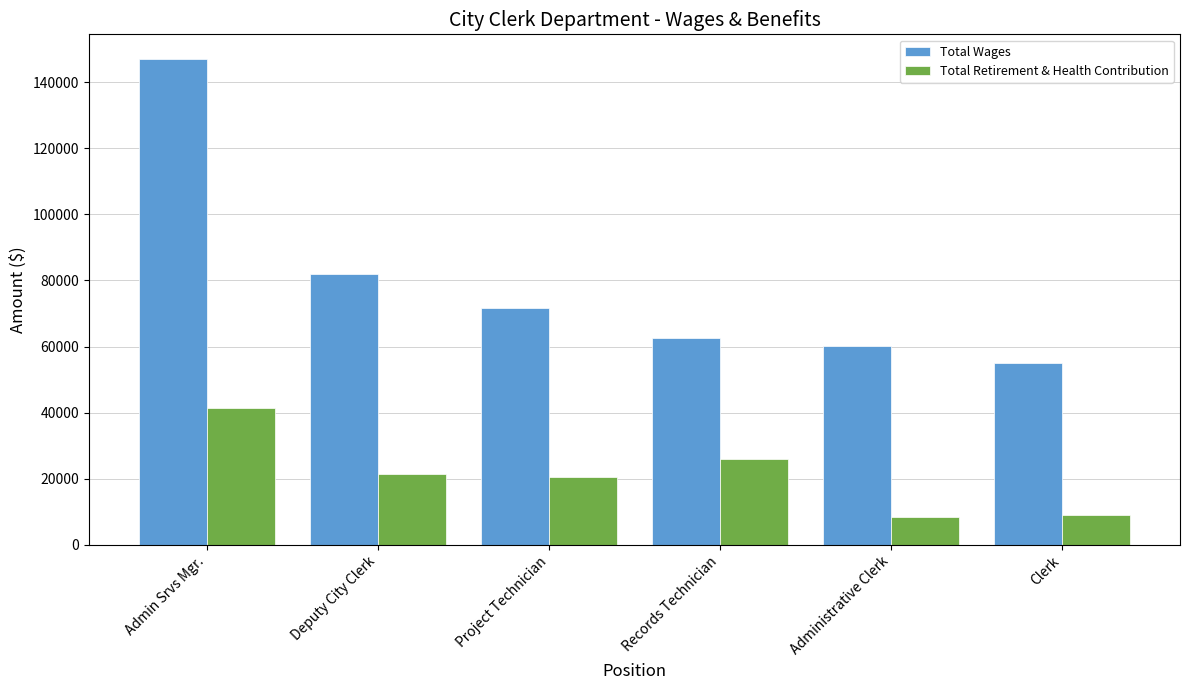

What is the highest value of the Total Retirement & Health Contribution series?

41403